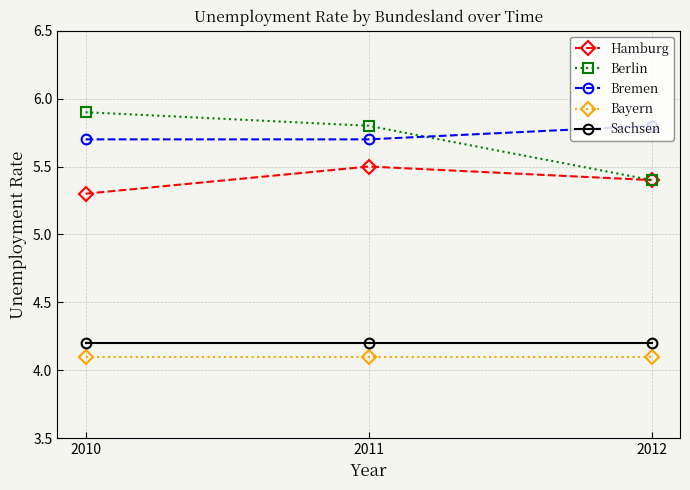

The Bayern series shows 4.1 at 2010. True or false?

True